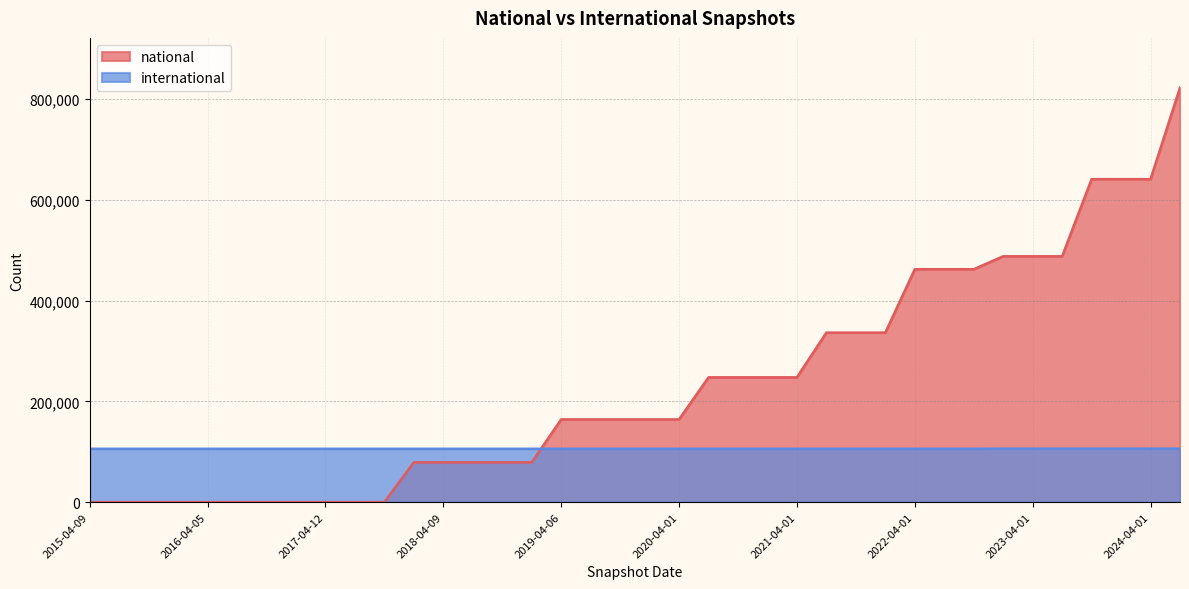

At which label does international first exceed 105985?

2023-01-01